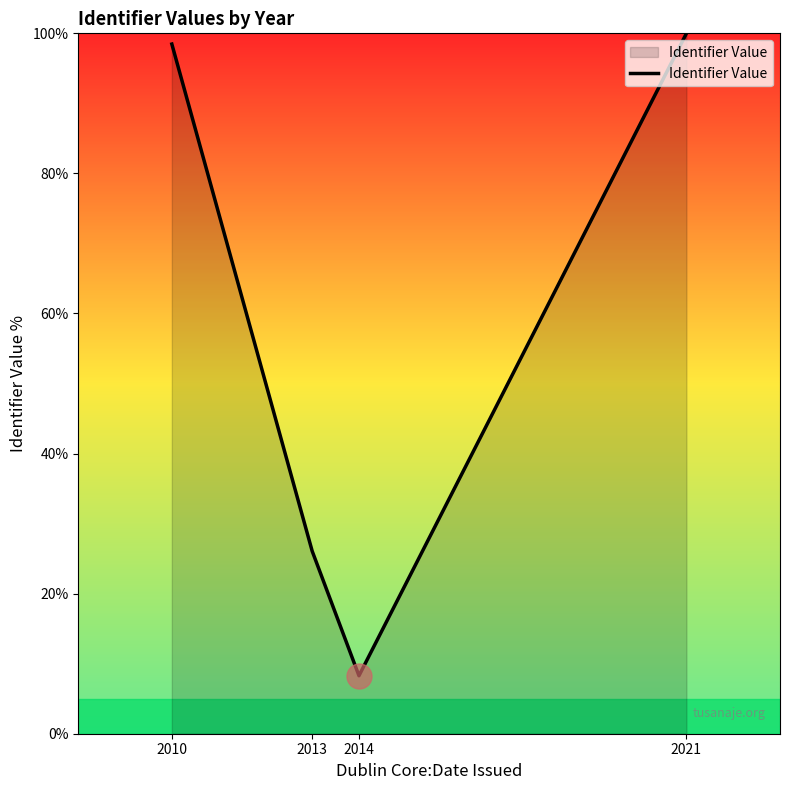

The chart shows a value of 62.7 at 2010. True or false?

False